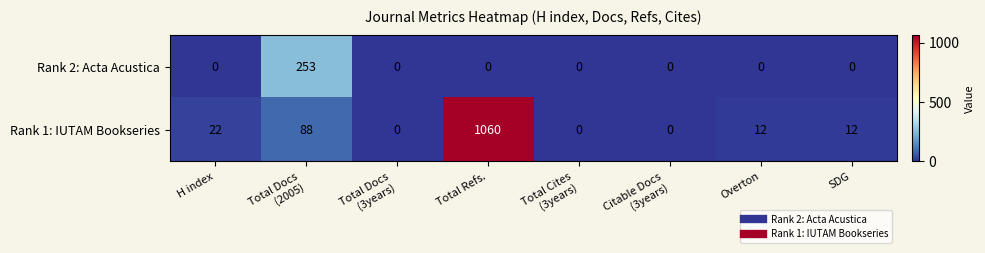

Reading left to right, transcribe all the data shown in this chart.

Rank 2: Acta Acustica: 0	253	0	0	0	0	0	0
Rank 1: IUTAM Bookseries: 22	88	0	1060	0	0	12	12